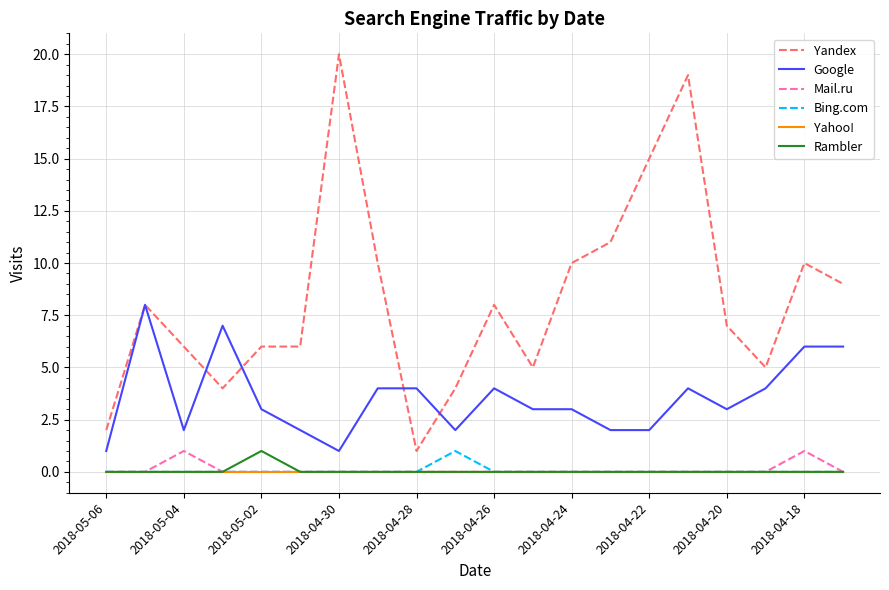

True or false: Mail.ru and Google intersect in this chart.

False